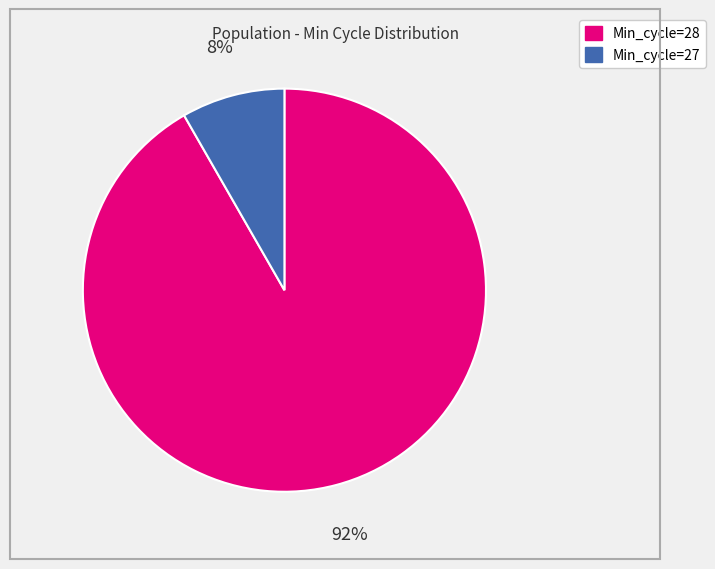

True or false: Min_cycle=27 accounts for 1% of the total.

False